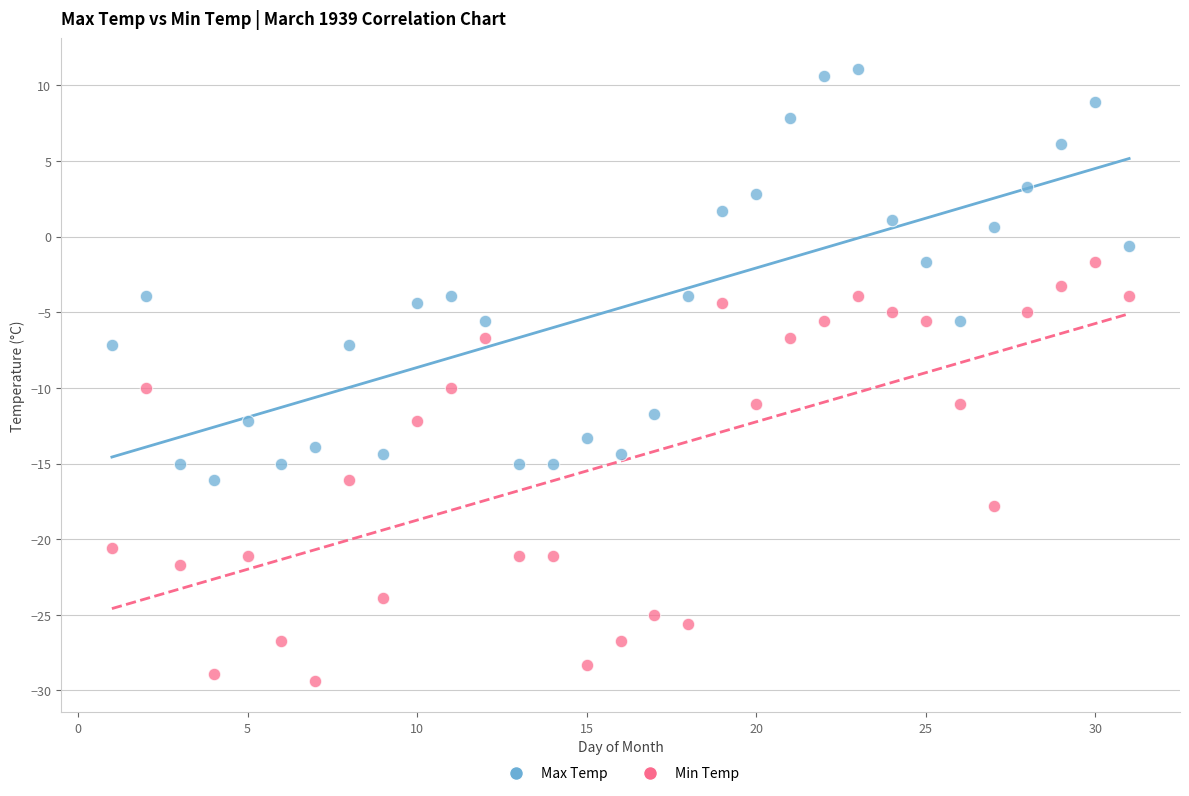

Which series contains the lowest Y value?

Min Temp